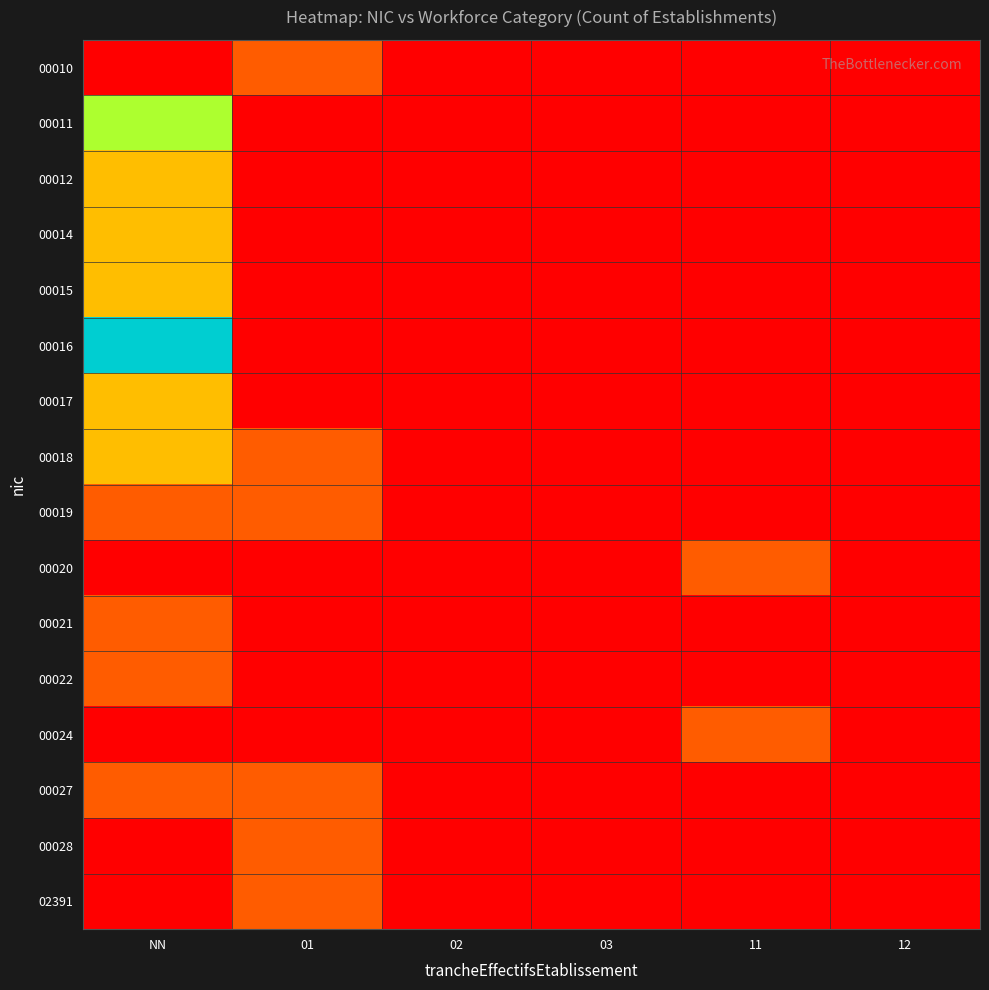

Which label corresponds to the smallest value in the chart?

NN